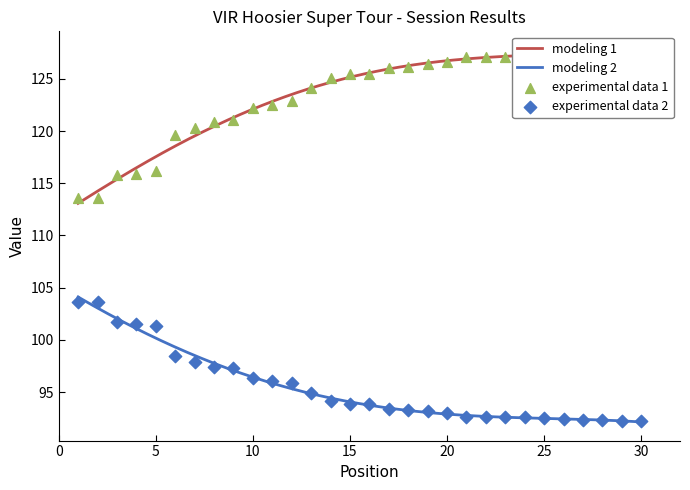

What is the minimum value for modeling 2?

92.1